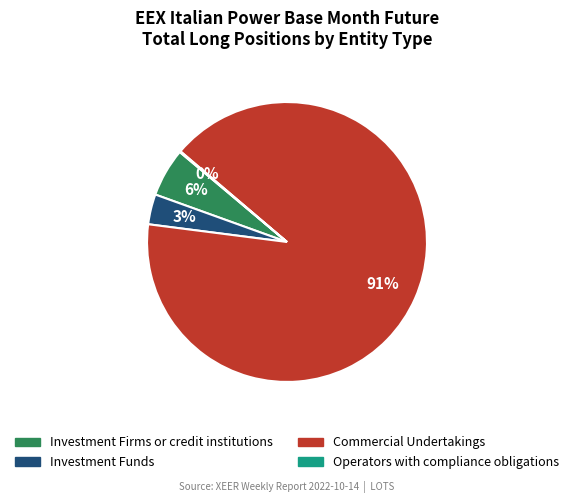

To the nearest percent, what is the average slice percentage?

25%